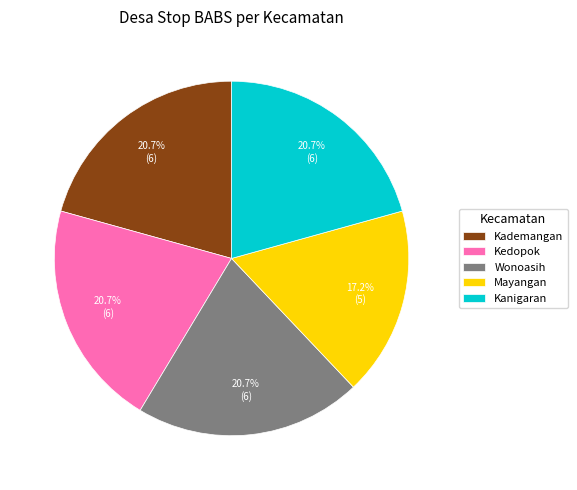

To the nearest percent, what is the average slice percentage?

20%